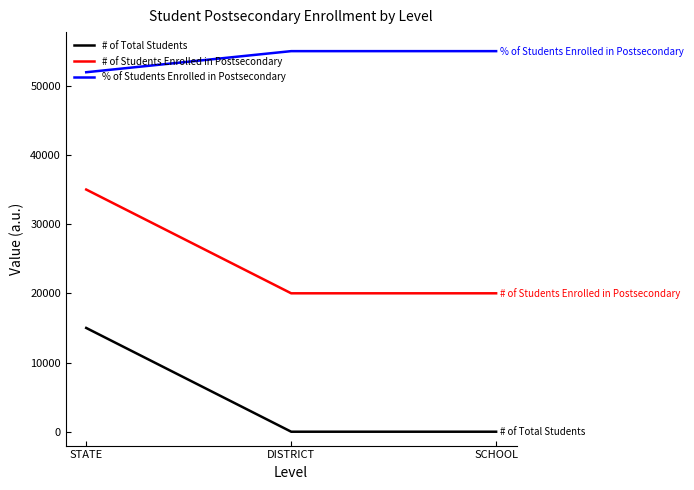

What are all the series names shown in the legend?

# of Total Students, # of Students Enrolled in Postsecondary, % of Students Enrolled in Postsecondary